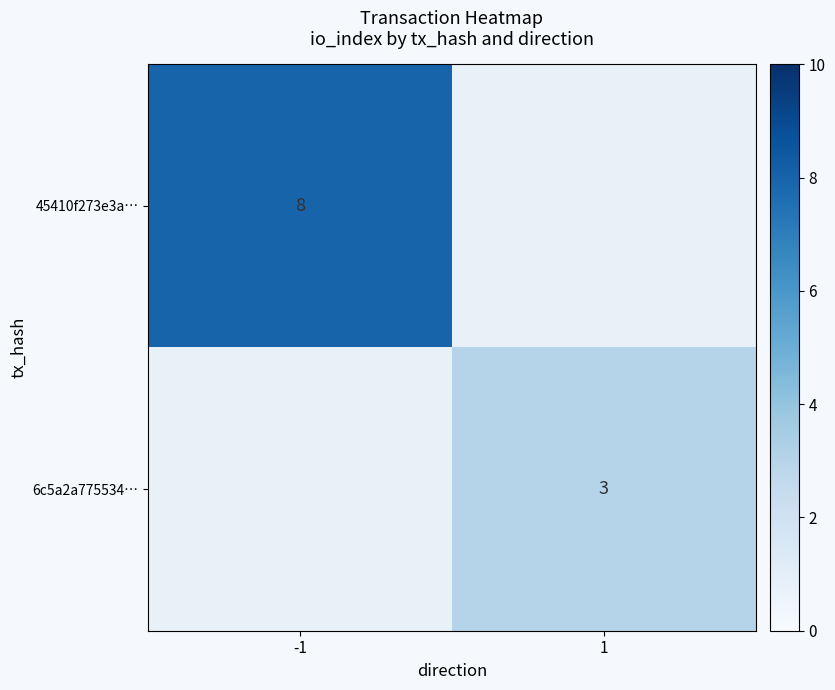

Which label corresponds to the largest value in the chart?

-1